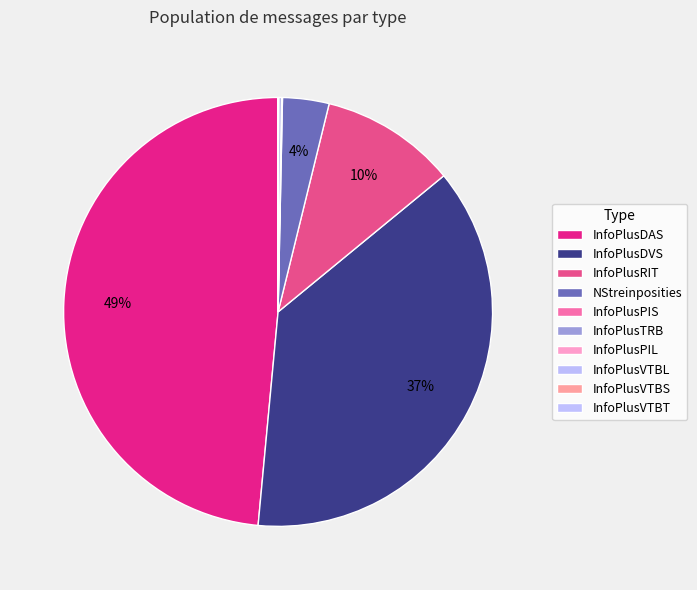

How many slices are in this pie chart?

10